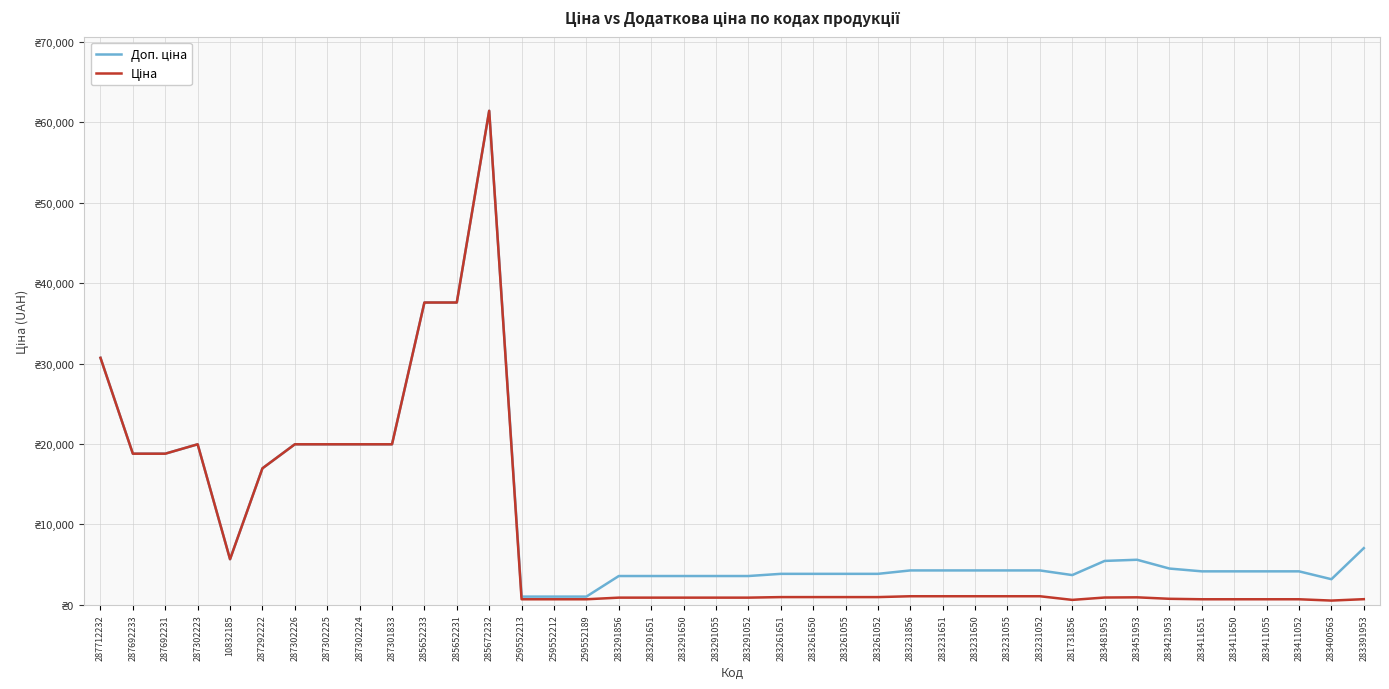

True or false: Ціна has a value of 59141.8 at 285652231.

False